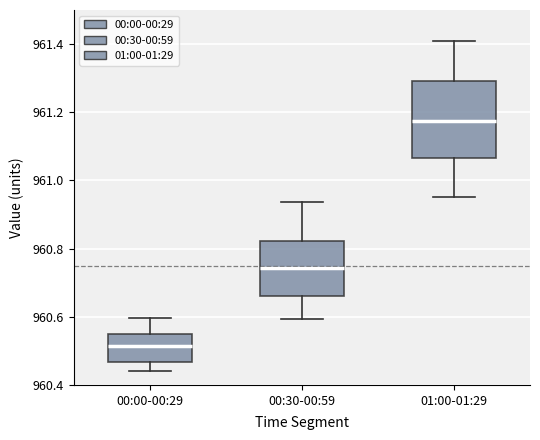

Comparing the boxes themselves (not the whiskers), which one is the tallest?

01:00-01:29